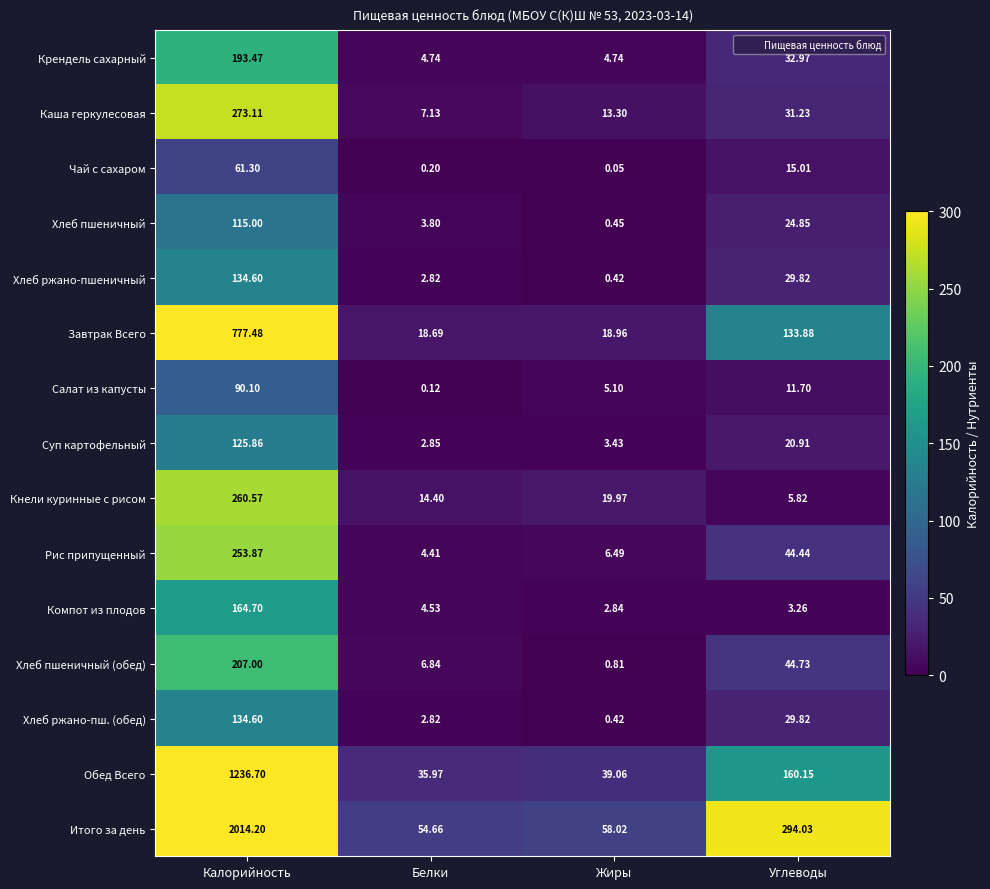

What is the spread (max minus min) of values at Жиры?

58.0